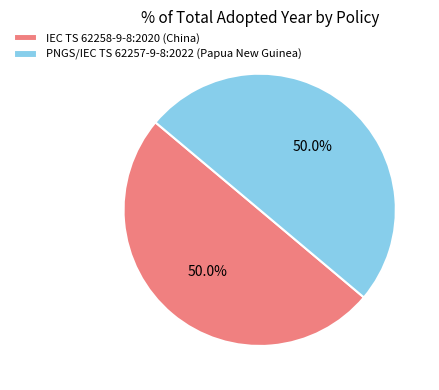

Combined, what portion of the pie is PNGS/IEC TS 62257-9-8:2022 (Papua New Guinea) and IEC TS 62258-9-8:2020 (China)?

100.0%